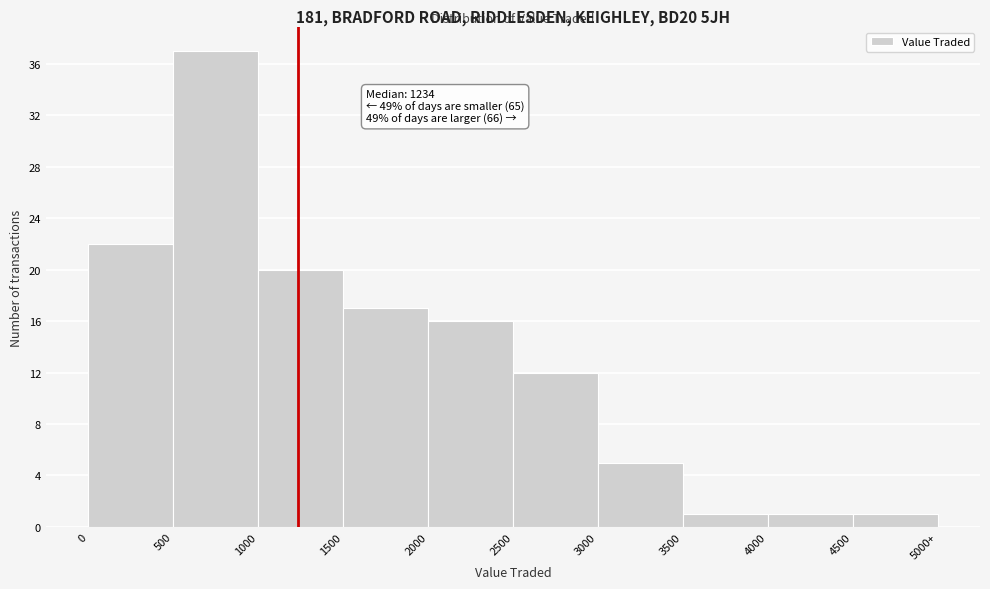

Reading left to right, what are all the values shown in this chart?

22	37	20	17	16	12	5	1	1	1